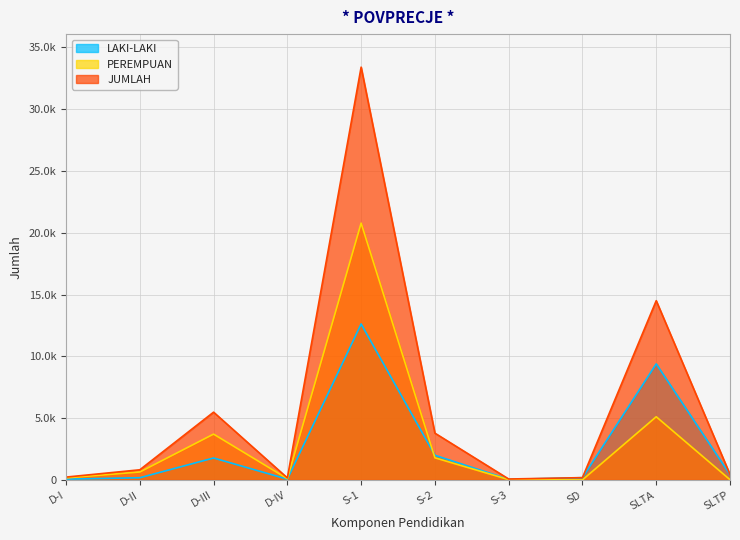

True or false: LAKI-LAKI and PEREMPUAN intersect in this chart.

True